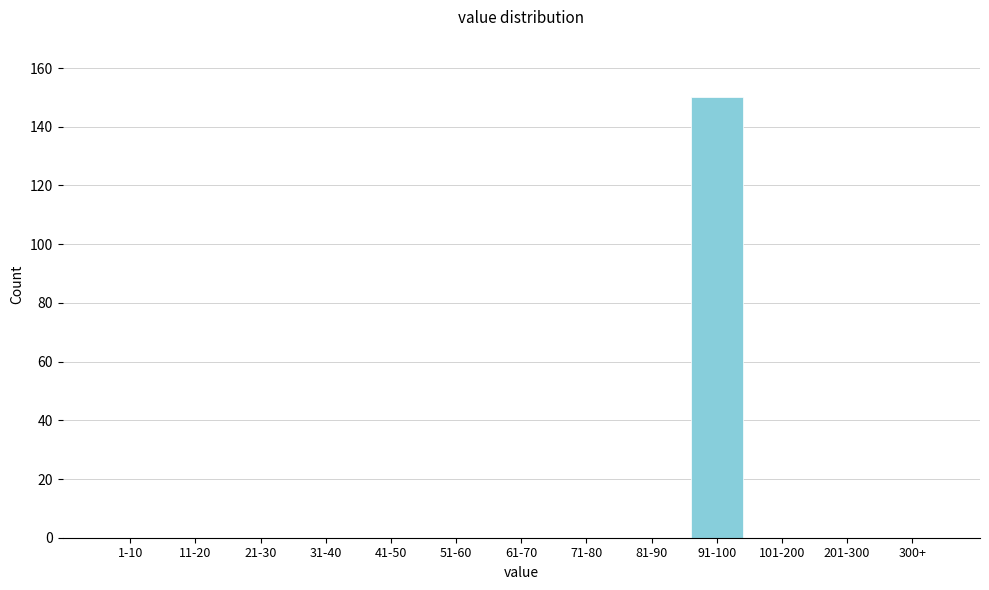

Reading right to left, transcribe all the data shown in this chart.

300+=0	201-300=0	101-200=0	91-100=150	81-90=0	71-80=0	61-70=0	51-60=0	41-50=0	31-40=0	21-30=0	11-20=0	1-10=0